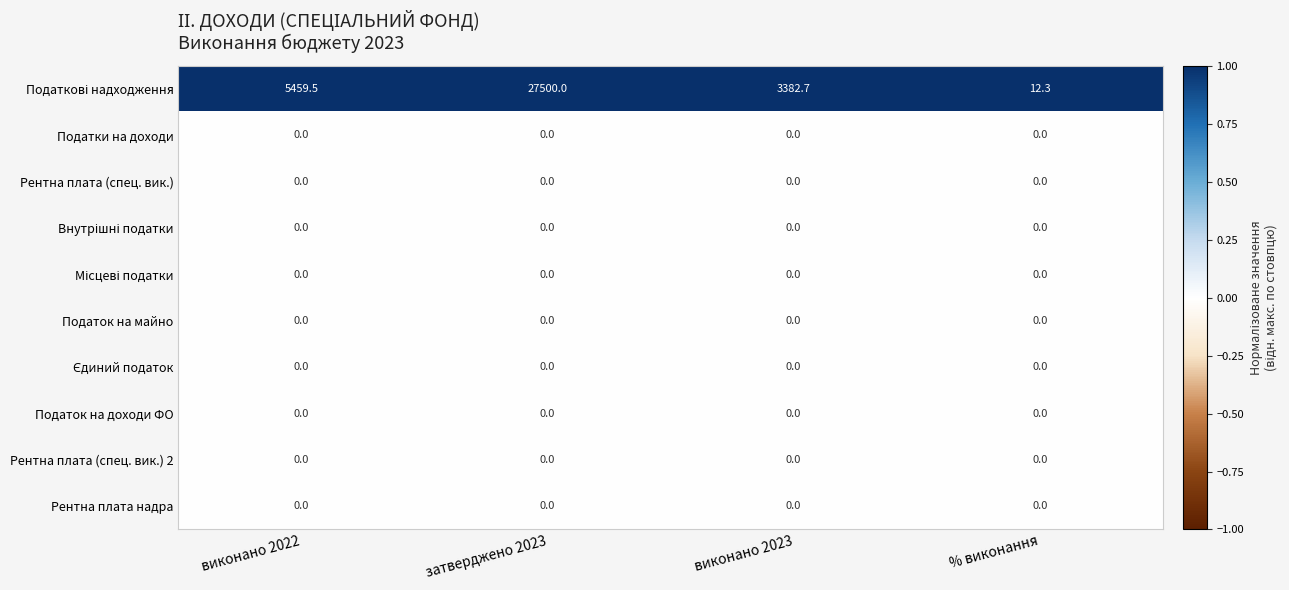

What is the difference between the highest and lowest values at % виконання?

12.3